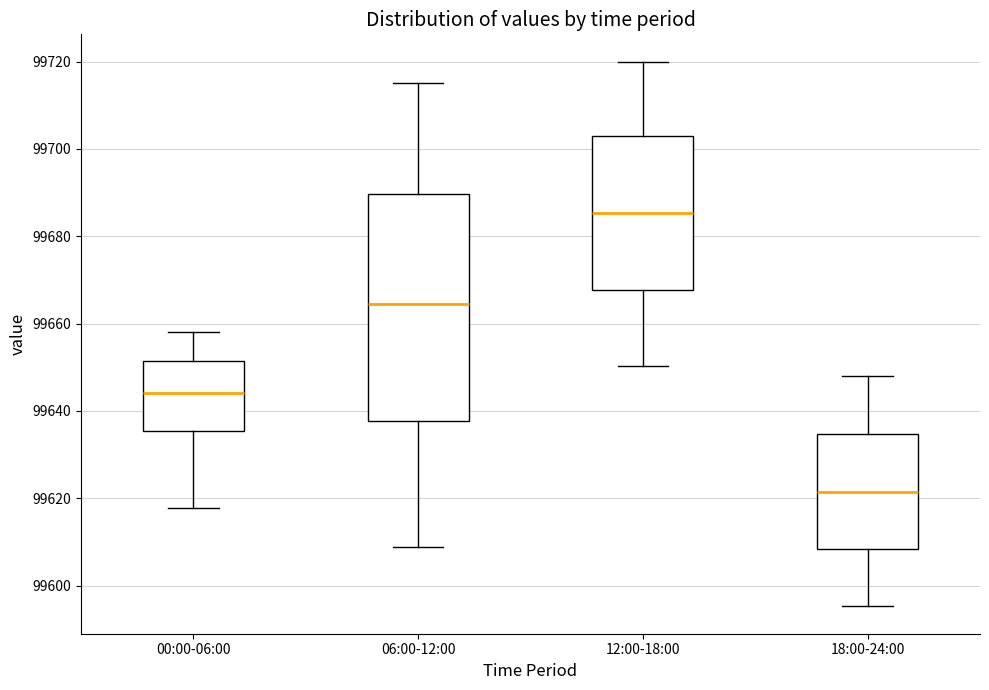

Reading left to right, read every box against the y-axis: the position of its median line, the range the box covers, and the ends of its whiskers. The values are not printed on the chart, so give them approximately, as read against the axis.

00:00-06:00: median 99644, box 99636 to 99652, whiskers 99618 to 99658
06:00-12:00: median 99664, box 99638 to 99690, whiskers 99608 to 99716
12:00-18:00: median 99686, box 99668 to 99702, whiskers 99650 to 99720
18:00-24:00: median 99622, box 99608 to 99634, whiskers 99596 to 99648